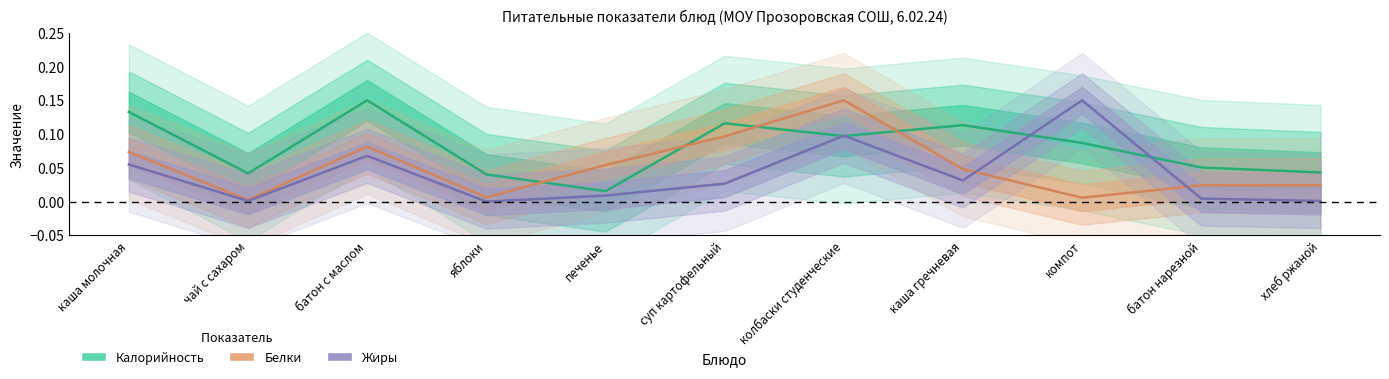

What is the sum of all Белки values?

0.6